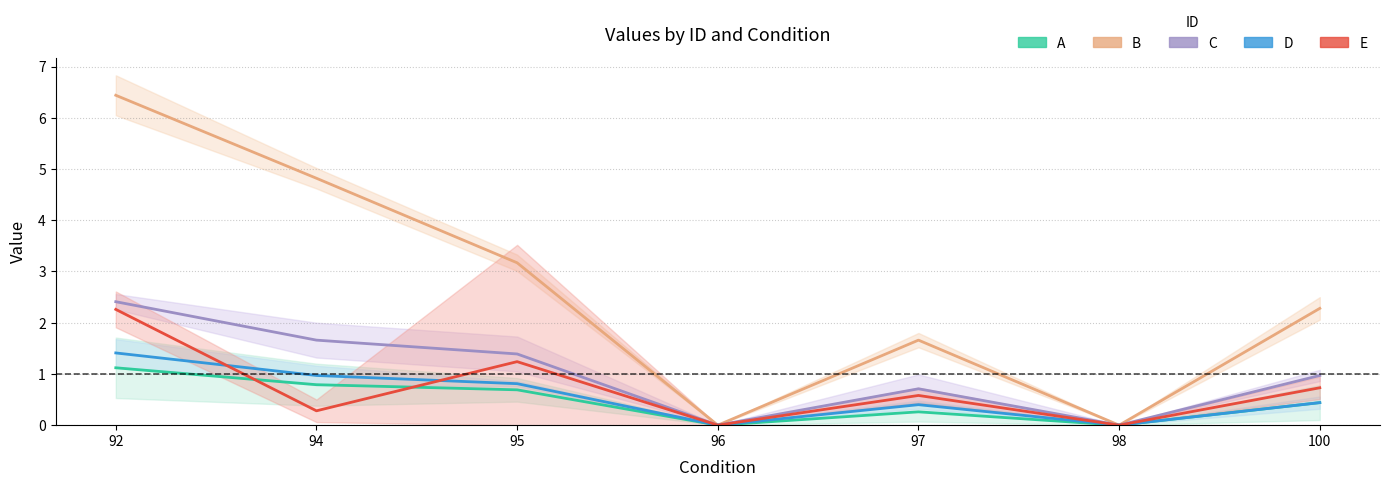

What is the difference between the highest and lowest values at 97?

1.4